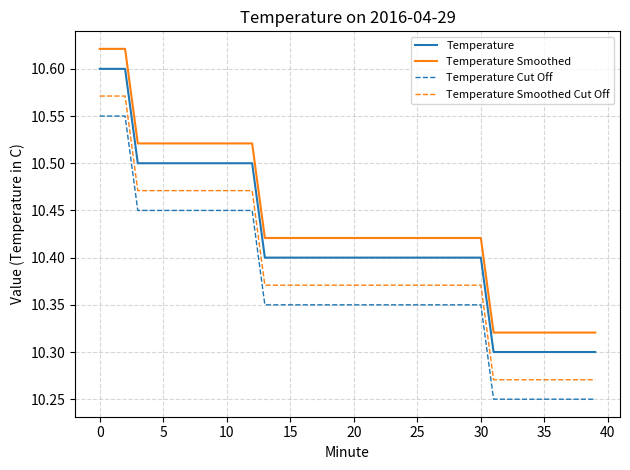

True or false: Temperature and Temperature Smoothed Cut Off cross at least once.

False